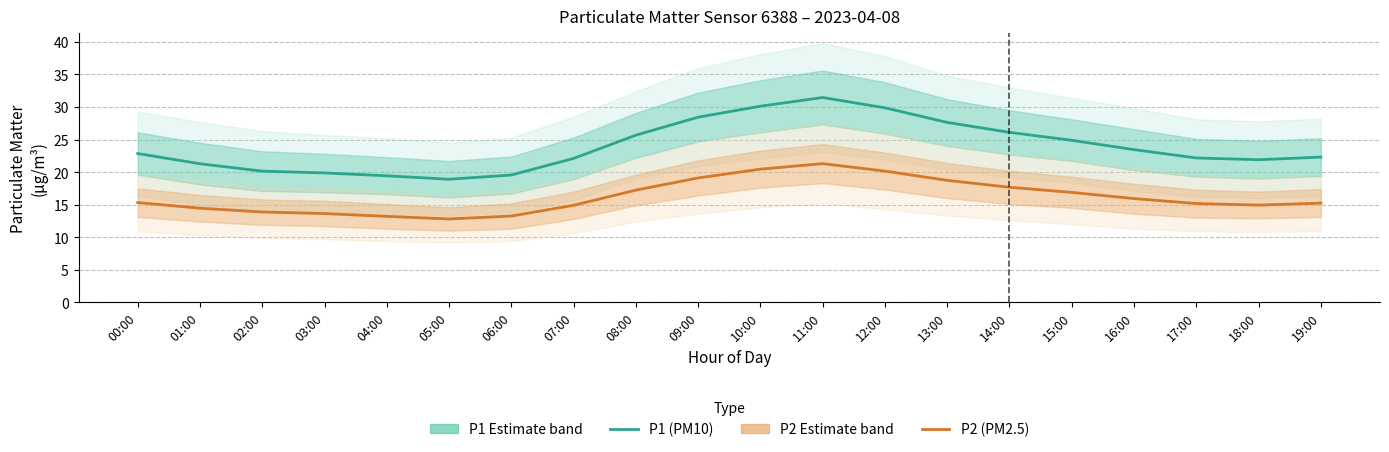

What is the highest value of the P2 (PM2.5) series?

21.3